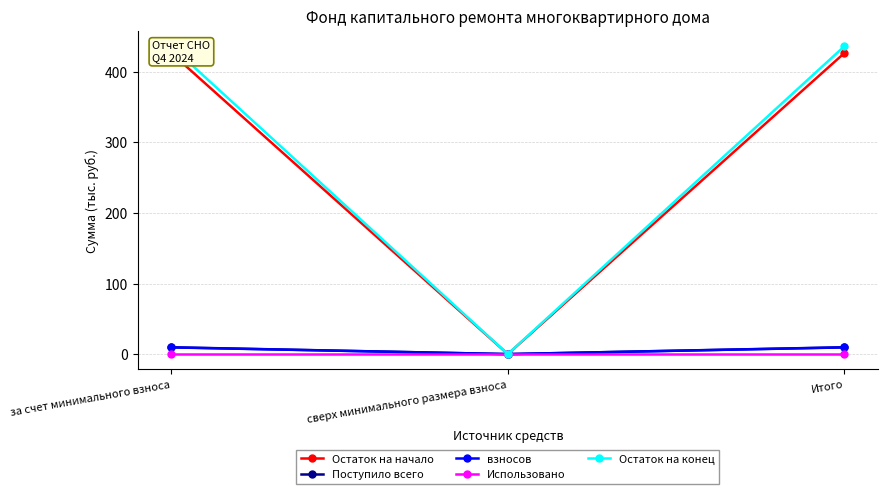

How many lines are shown in the chart?

5